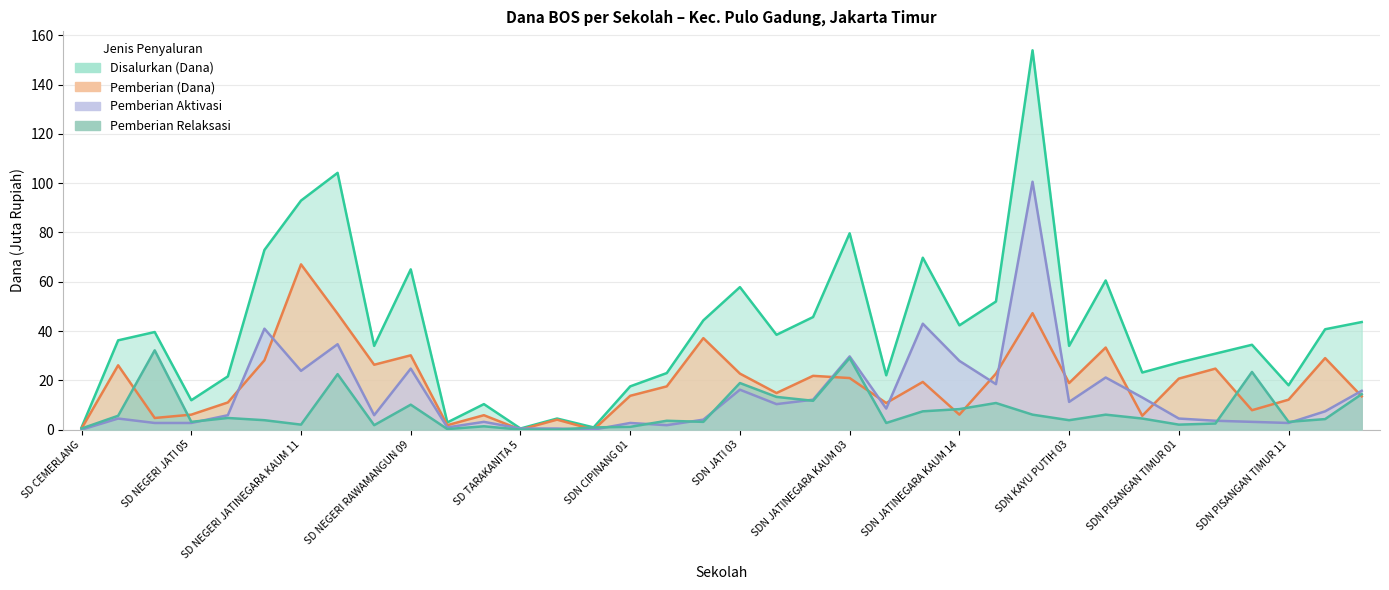

What is the label of the 21st point from the left?

SDN JATINEGARA KAUM 01